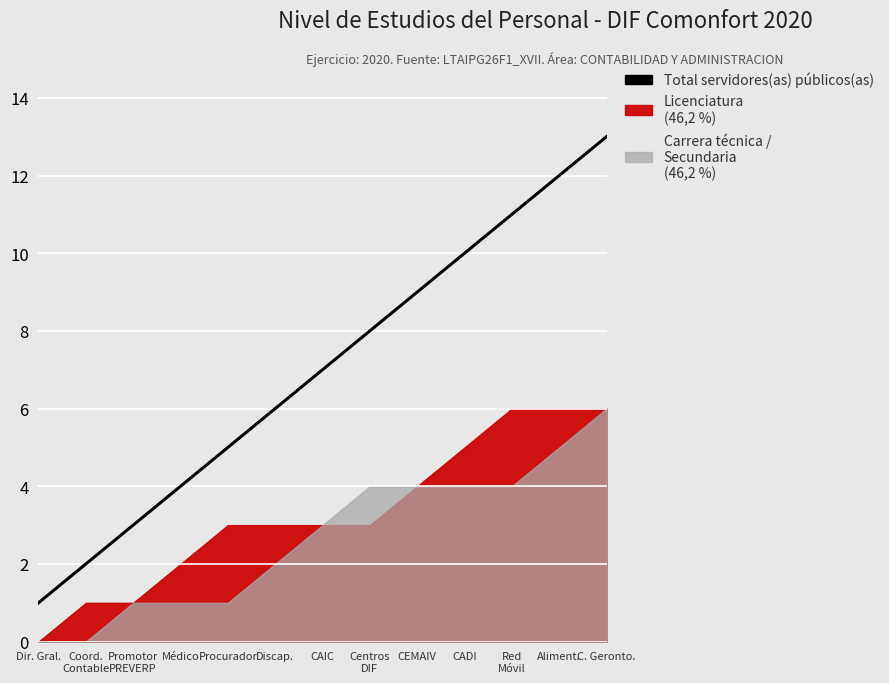

Which has a higher value, Coord.
Contable or Aliment.?

Aliment.